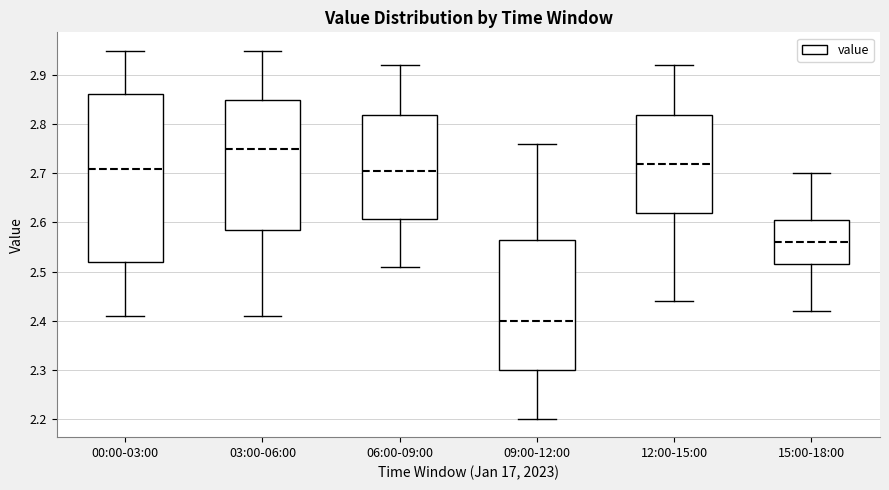

Comparing the boxes themselves (not the whiskers), which one is the tallest?

00:00-03:00